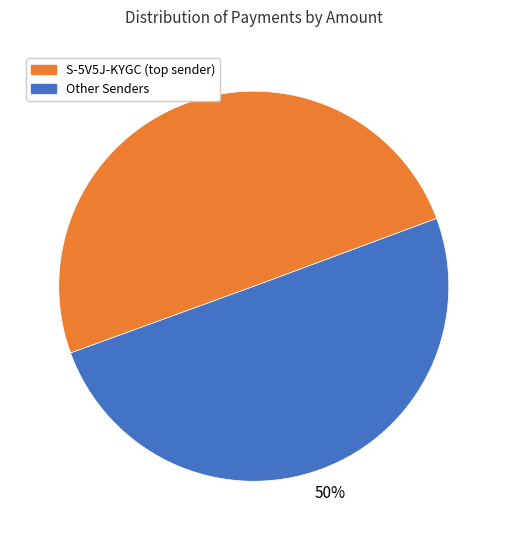

To the nearest percent, what is the average slice percentage?

50%